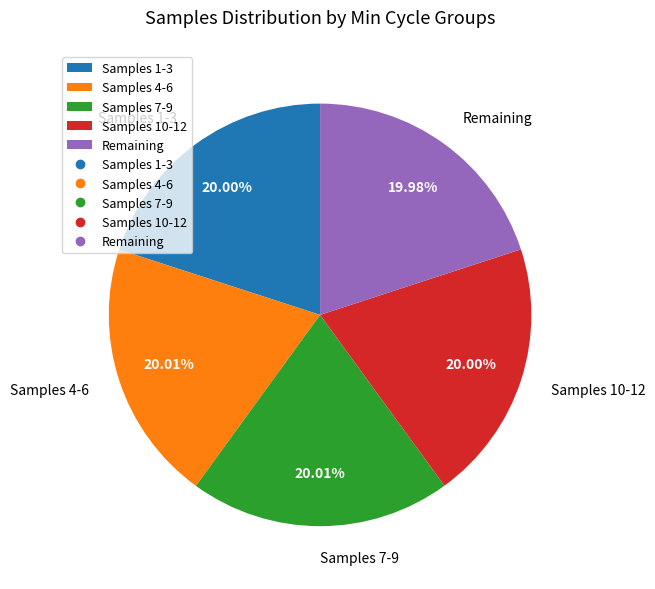

Does Remaining account for over 50% of the chart?

No